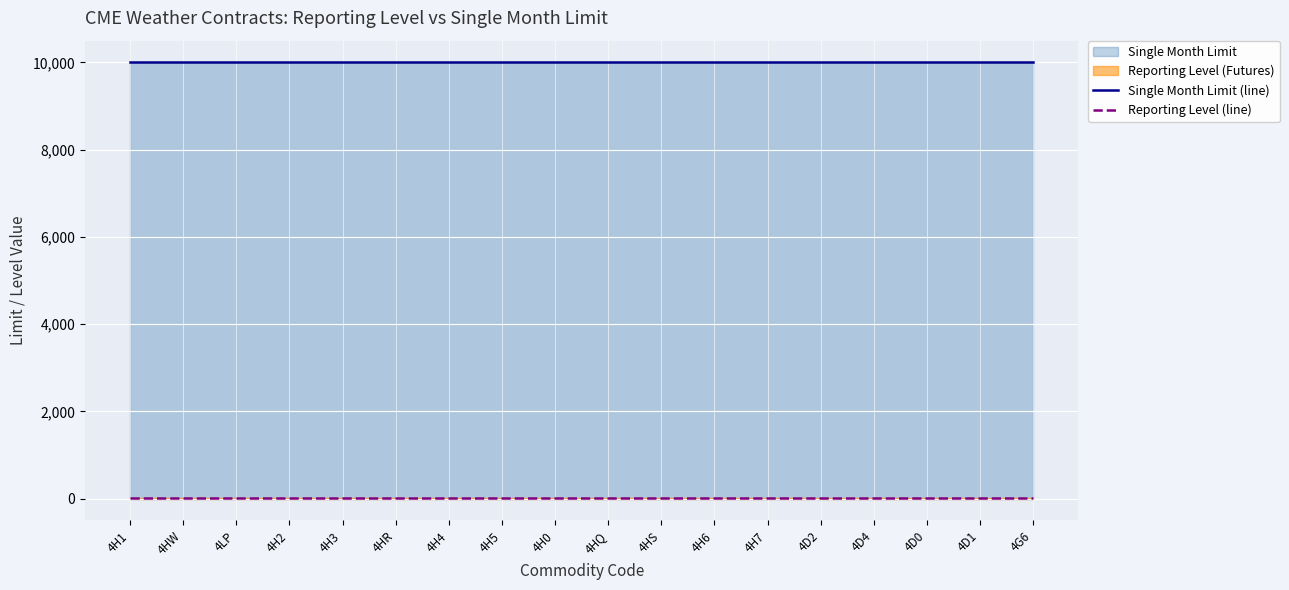

At which label does Reporting Level (line) reach its minimum?

4H1